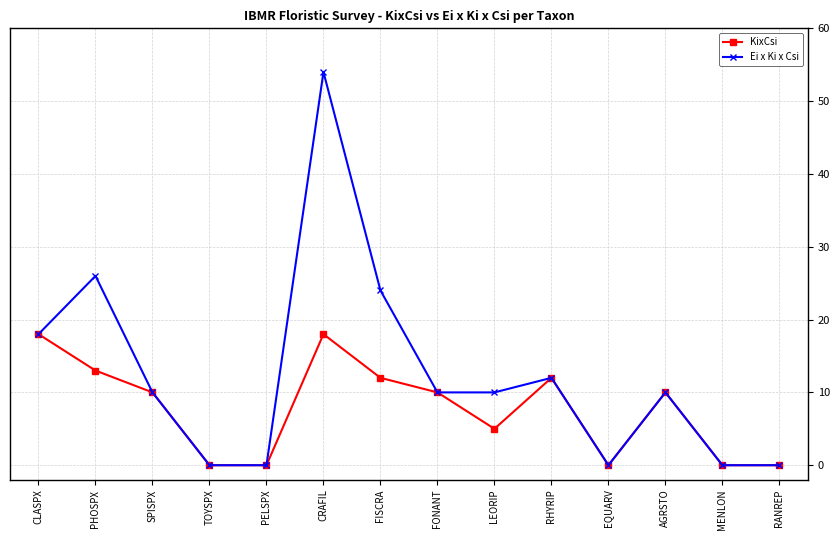

Read the Ei x Ki x Csi value at LEORIP.

10